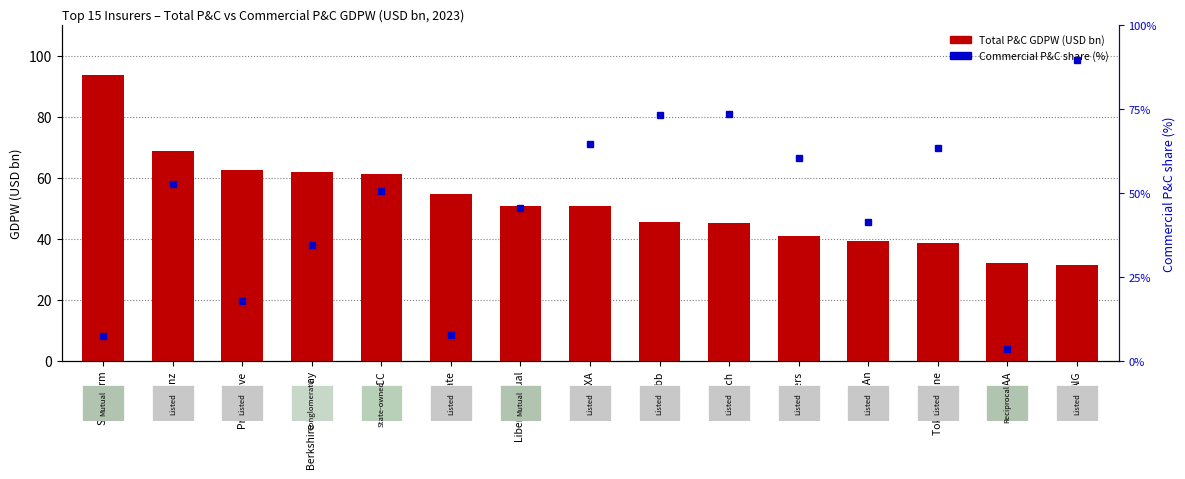

What is the difference between the maximum and minimum values in the Total P&C GDPW (USD bn) series?

62.3